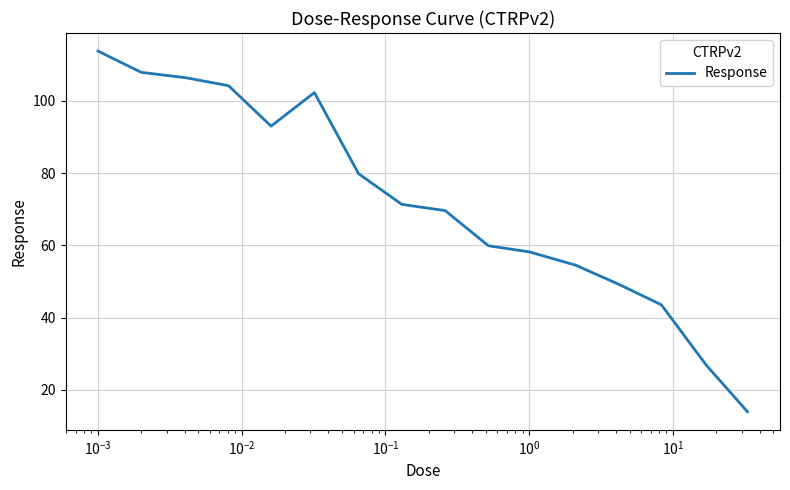

Count the number of categories in the chart.

16